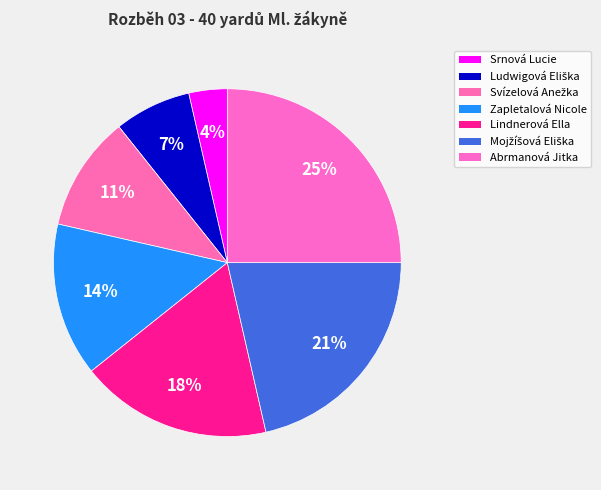

What is the smallest slice in the pie chart?

Srnová Lucie